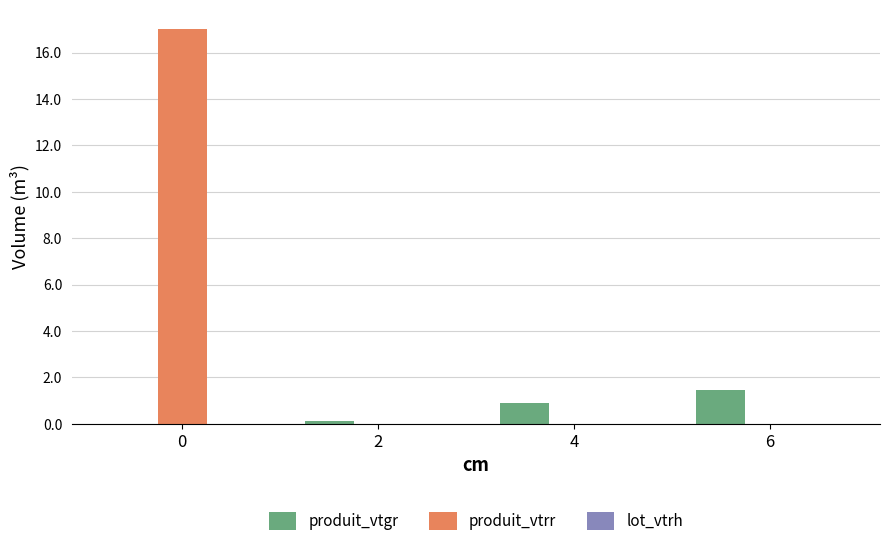

Which series changed the most between 0 and 6?

produit_vtrr